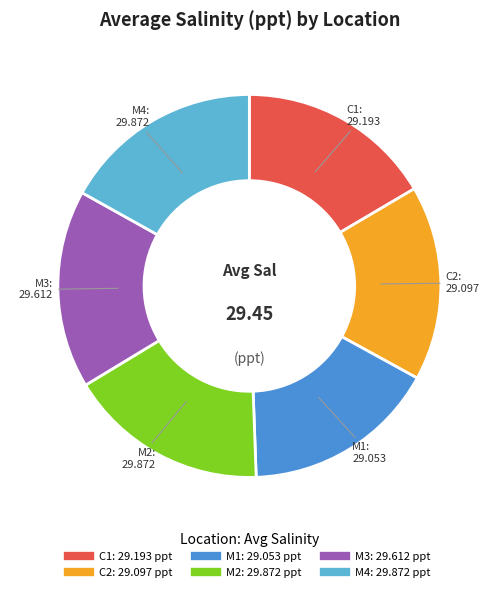

Approximately how many times larger is the value at M2 compared to C1?

1.0